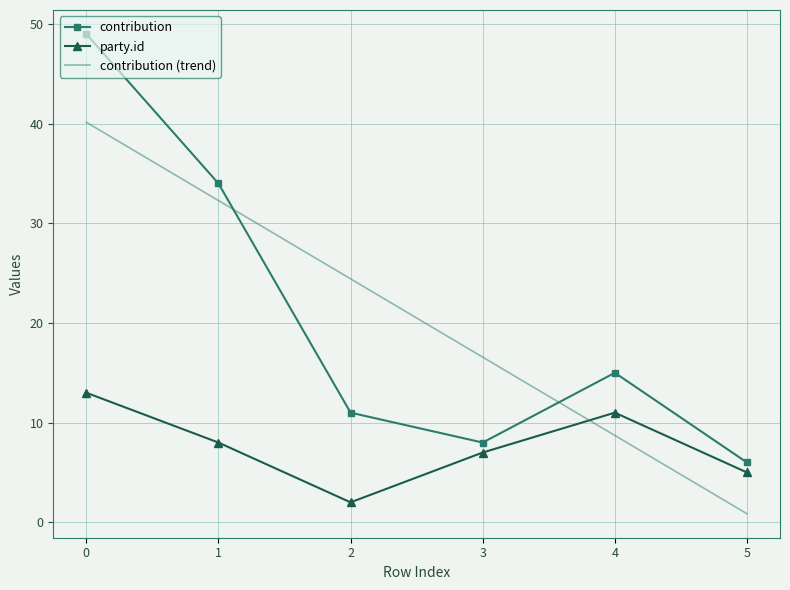

True or false: contribution and party.id cross at least once.

False